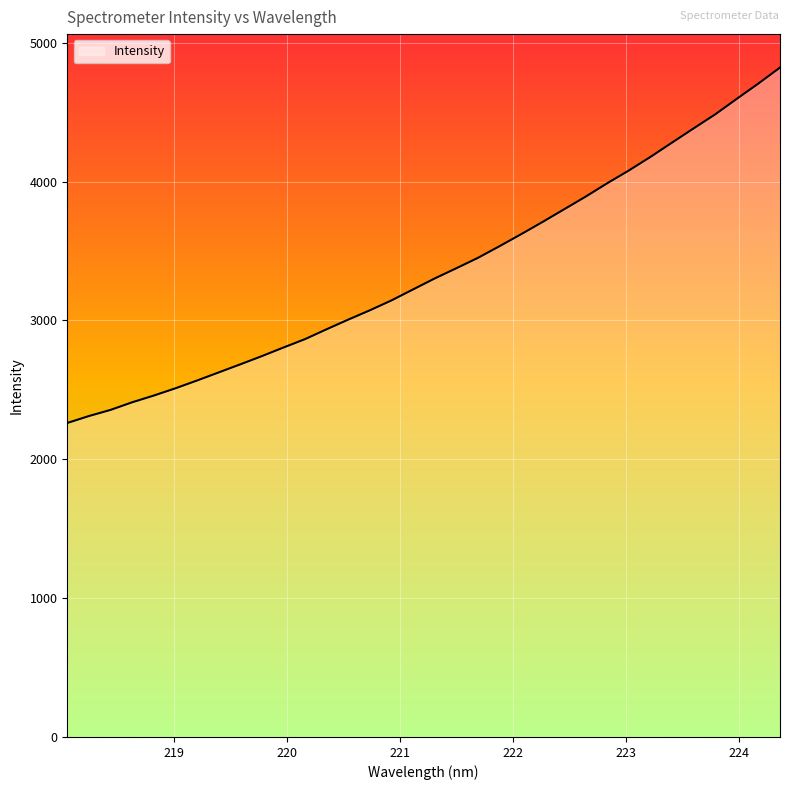

What is the minimum value shown in the chart?

2261.4